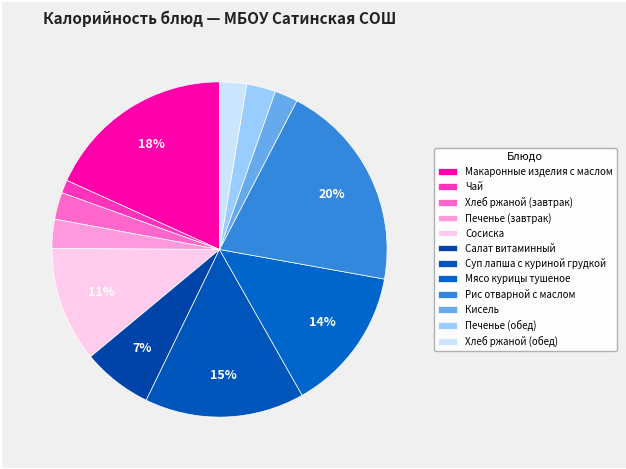

How many segments does this pie chart have?

12